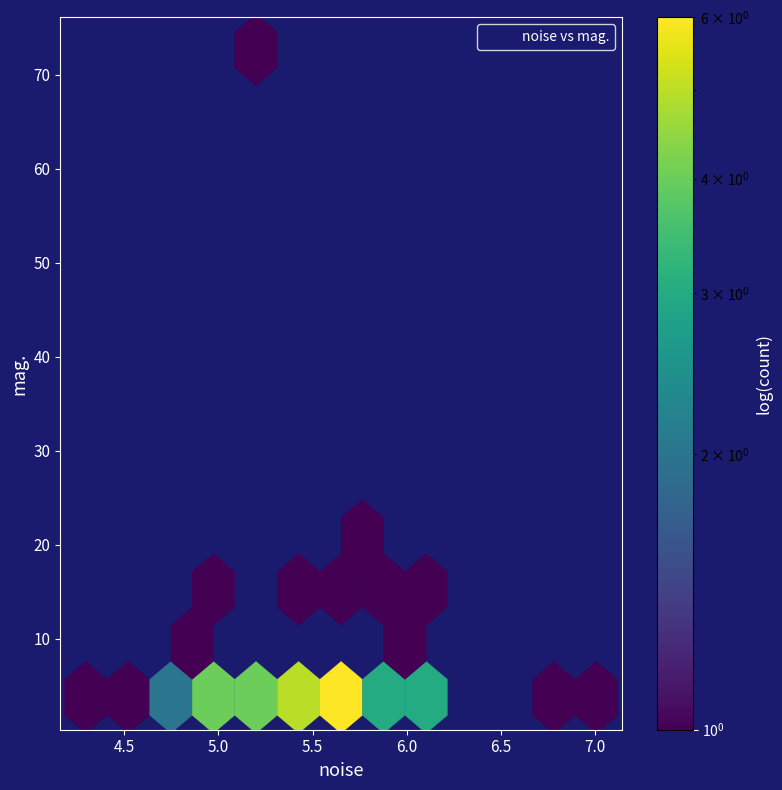

What Y value in the scatter plot is closest to 38?

18.4